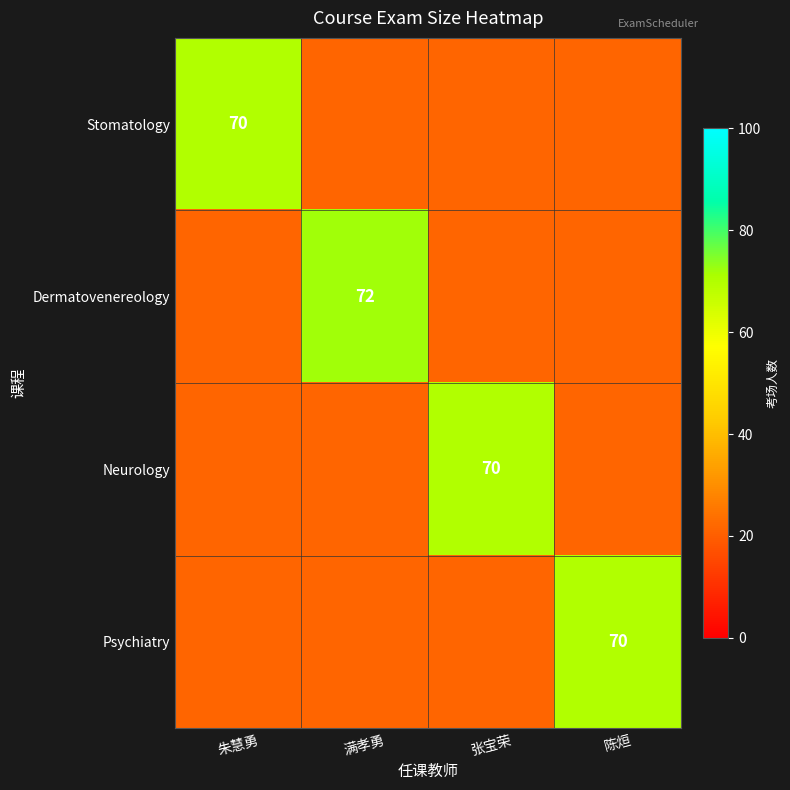

The value of Psychiatry at 陈烜 is 70.0. True or false?

True